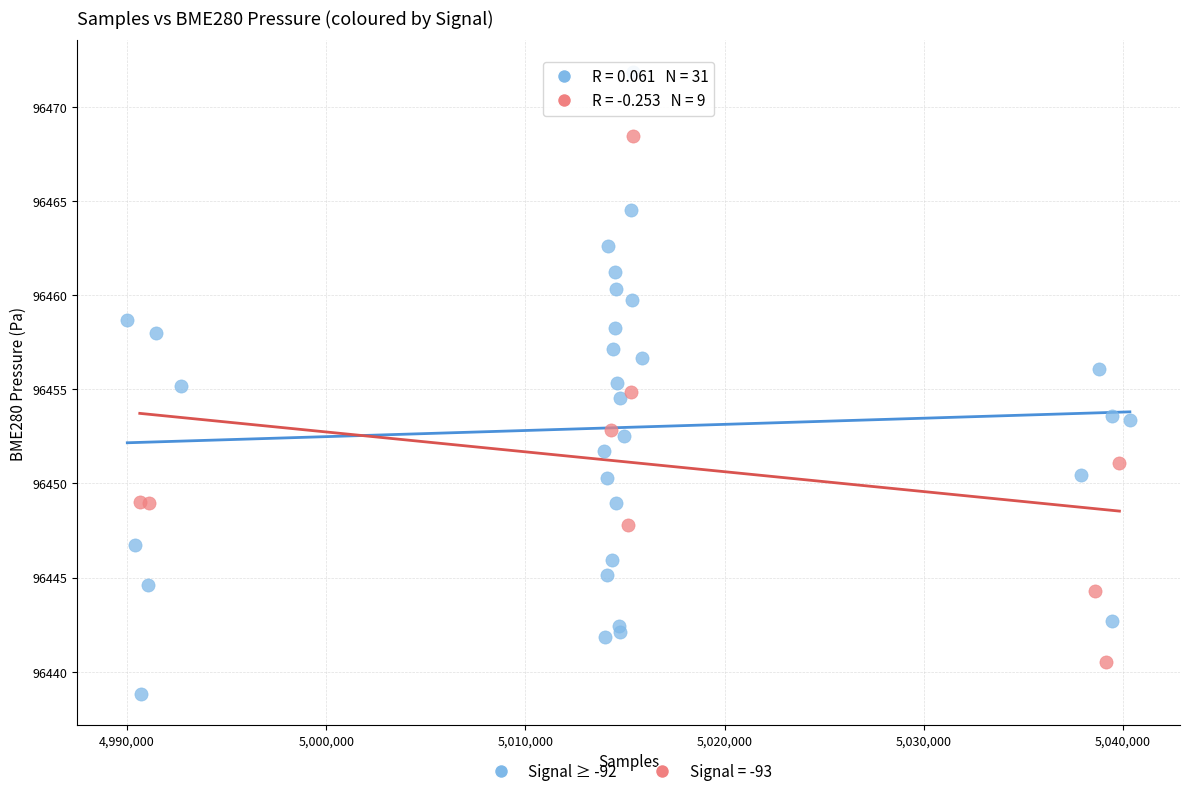

Which series contains the highest Y value?

Signal ≥ -92